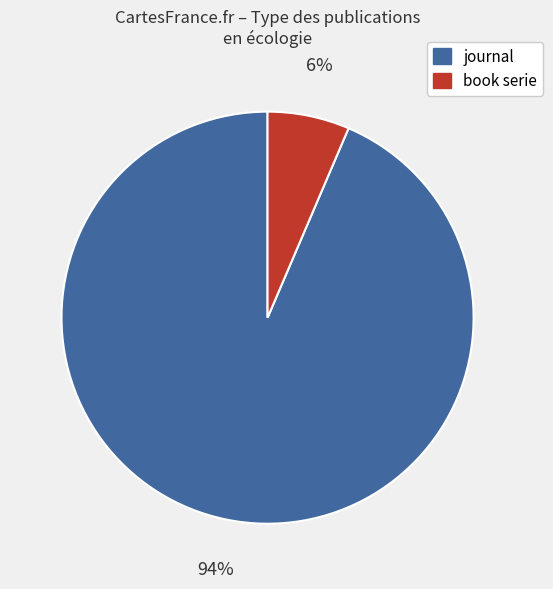

To the nearest percent, what percentage of the pie is journal?

94%